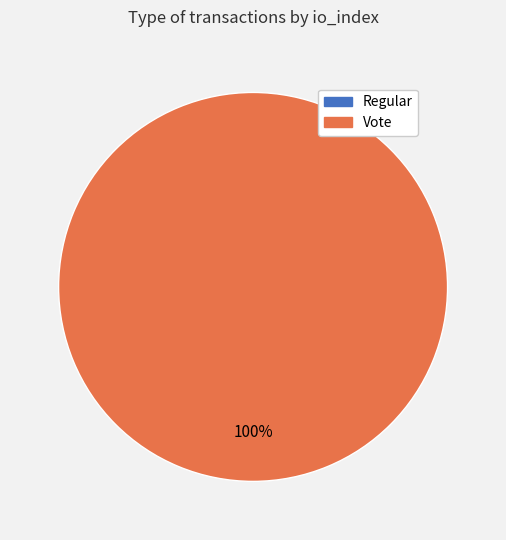

The Vote slice represents 99% of the pie. True or false?

False